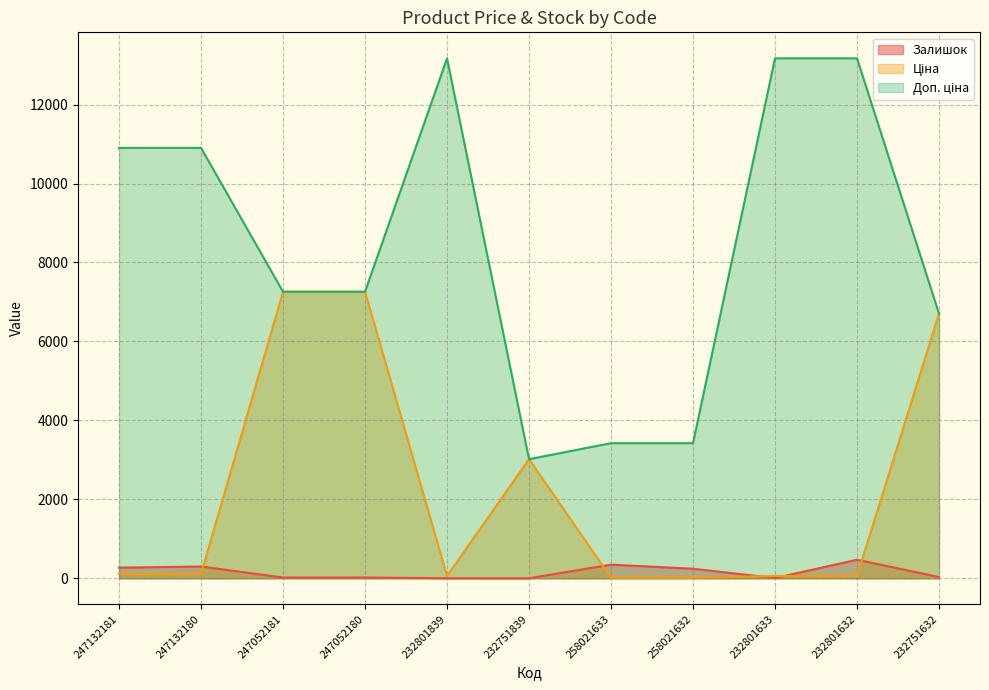

Does the chart have visible grid lines?

Yes